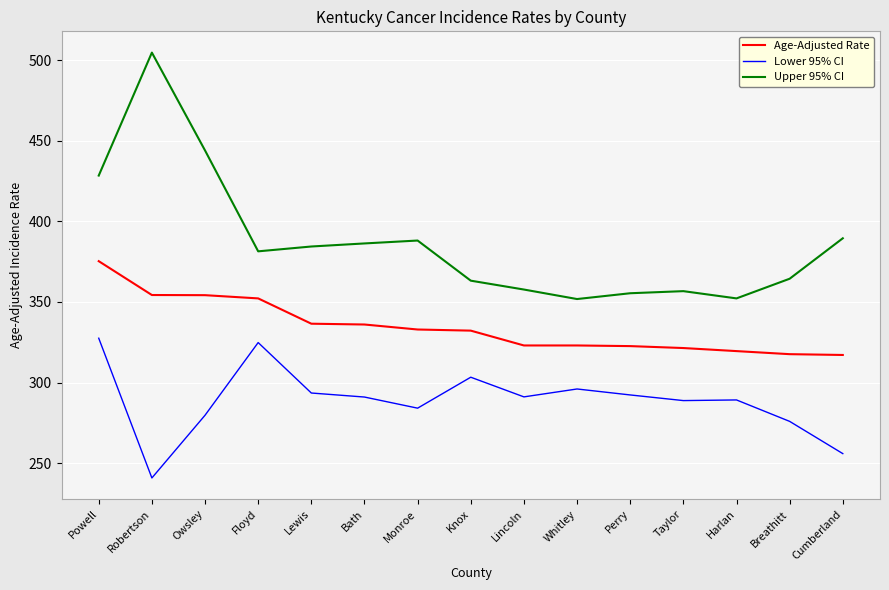

What position from the right is Knox?

8